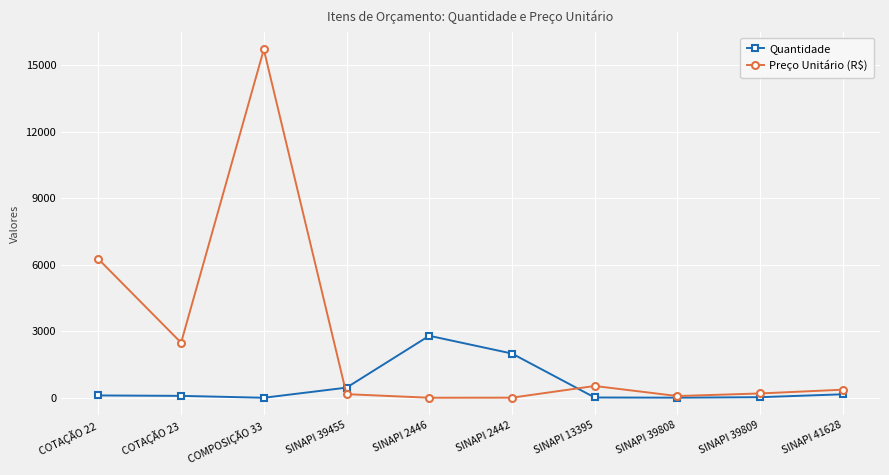

What position from the right is SINAPI 13395?

4